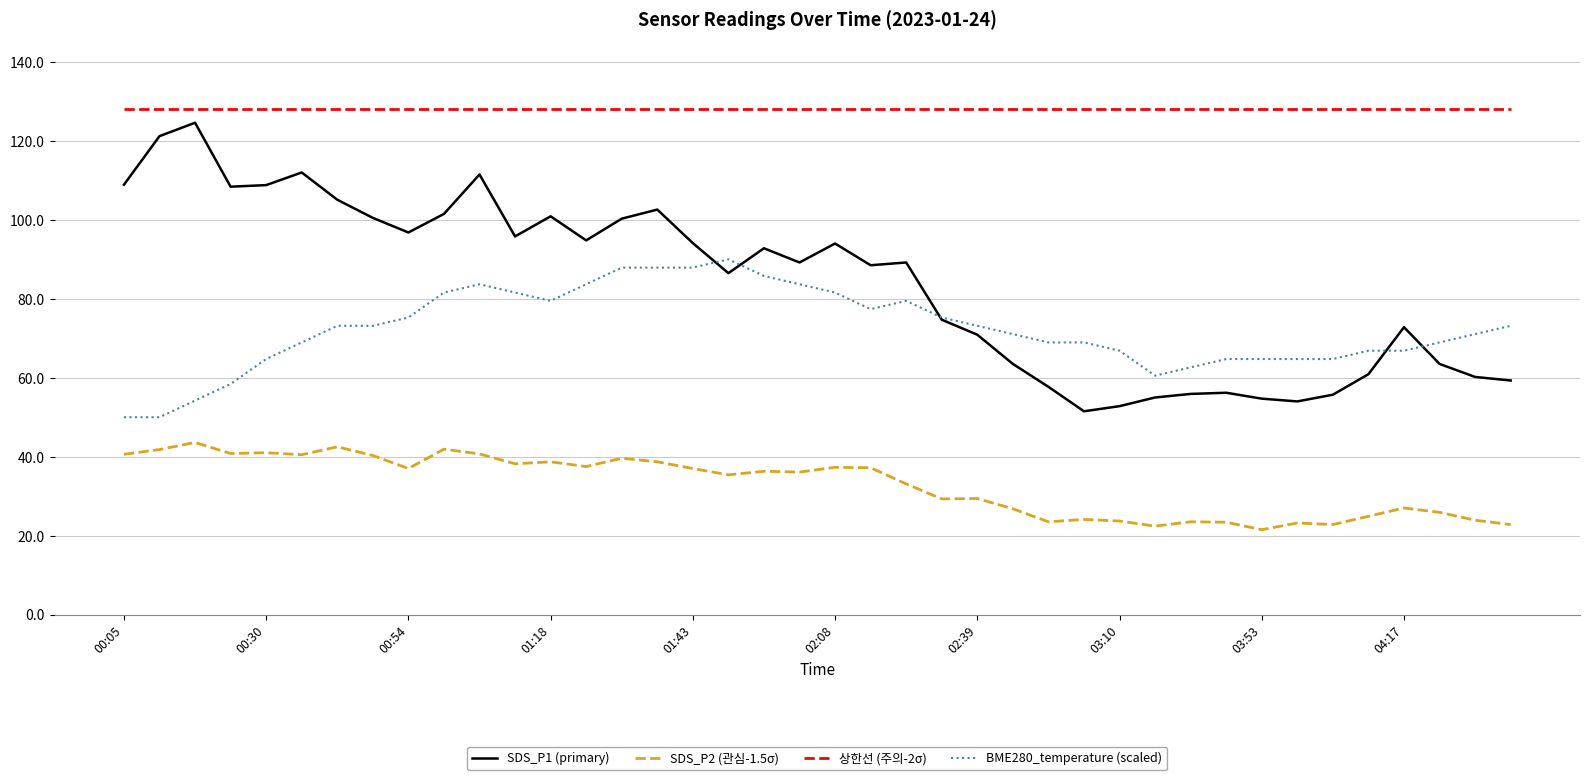

What is the smallest value displayed?

21.5